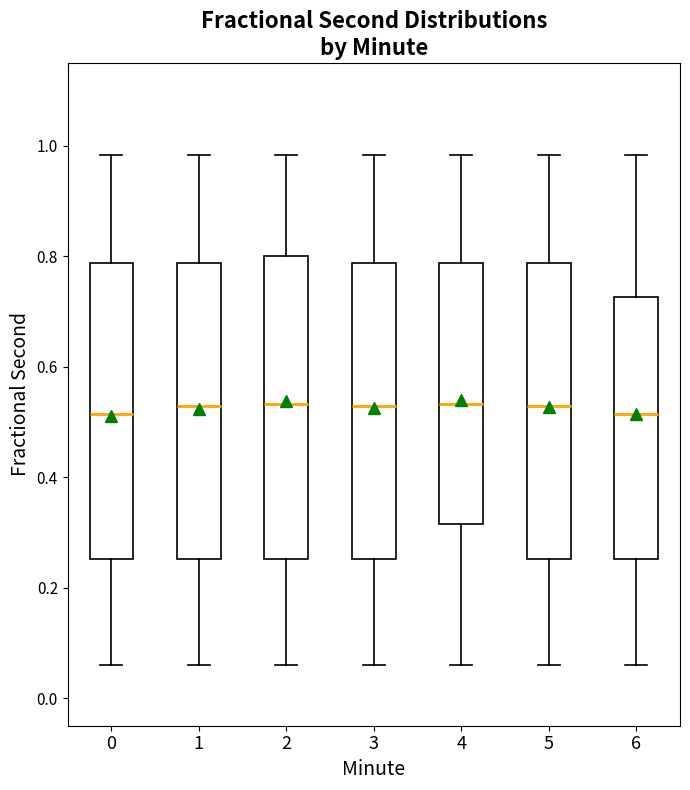

Reading left to right, transcribe this box plot: for each box, give where its median line is, the range the box spans, and where its two whiskers end, as read against the y-axis. The values are not printed on the chart, so give them approximately, as read against the axis.

0: median 0.52, box 0.26 to 0.78, whiskers 0.06 to 0.98
1: median 0.52, box 0.26 to 0.78, whiskers 0.06 to 0.98
2: median 0.54, box 0.26 to 0.80, whiskers 0.06 to 0.98
3: median 0.52, box 0.26 to 0.78, whiskers 0.06 to 0.98
4: median 0.54, box 0.32 to 0.78, whiskers 0.06 to 0.98
5: median 0.52, box 0.26 to 0.78, whiskers 0.06 to 0.98
6: median 0.52, box 0.26 to 0.72, whiskers 0.06 to 0.98